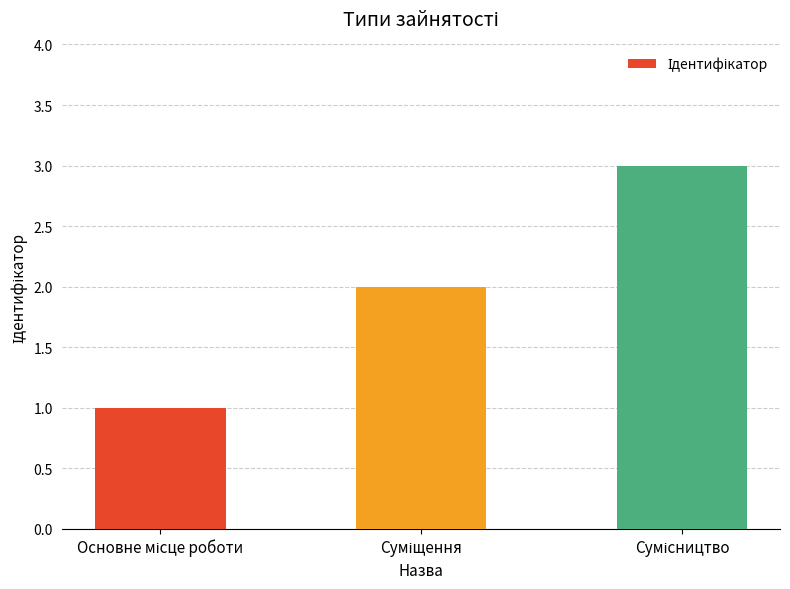

What is the sum of all values?

6